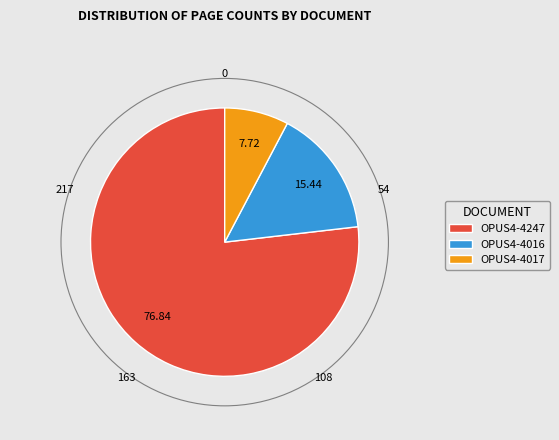

Does any single category account for the majority?

Yes